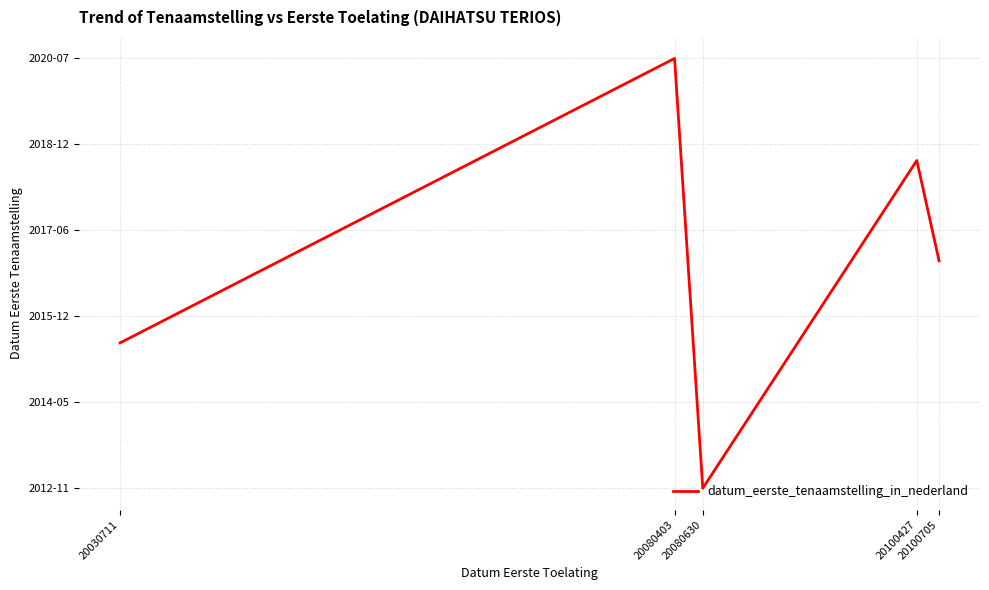

At which category does the chart reach its minimum across all series?

20080630